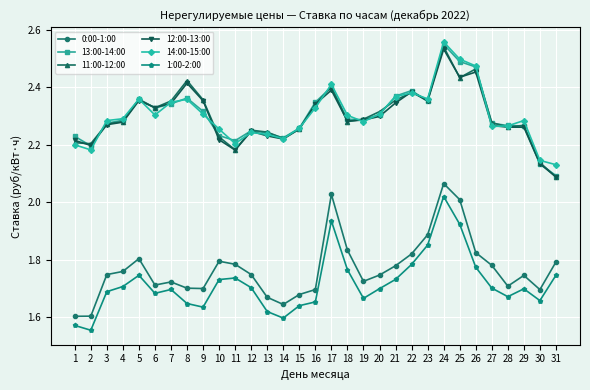

Which series changed the most between 20 and 26?

14:00-15:00